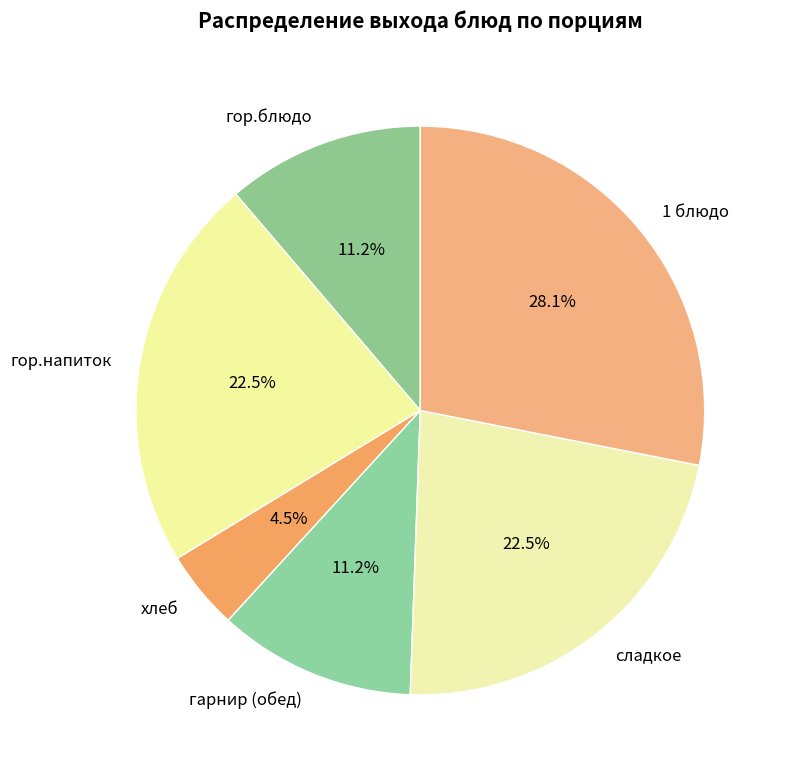

To the nearest percent, what is the combined percentage of гор.напиток and гор.блюдо?

34%